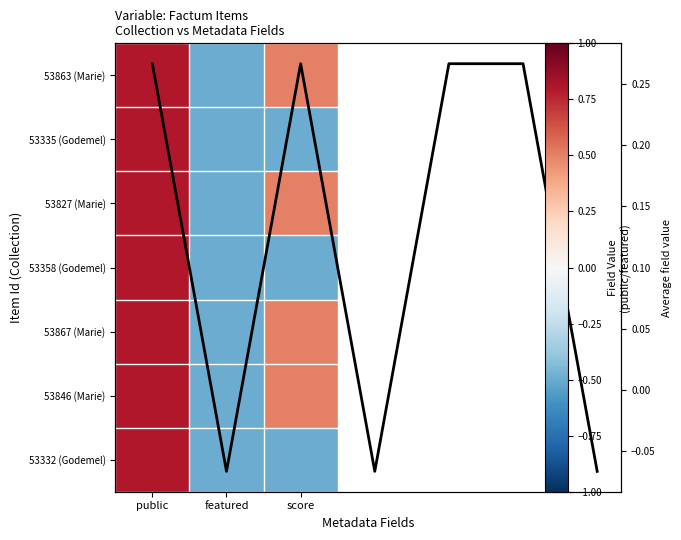

Which series changed the most between public and featured?

53863 (Marie)